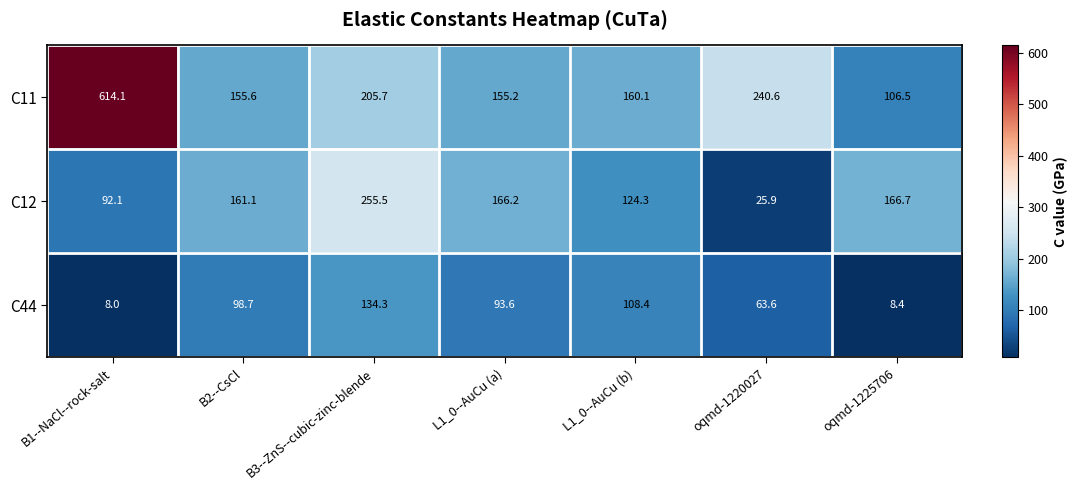

What is the minimum value shown in the chart?

8.0